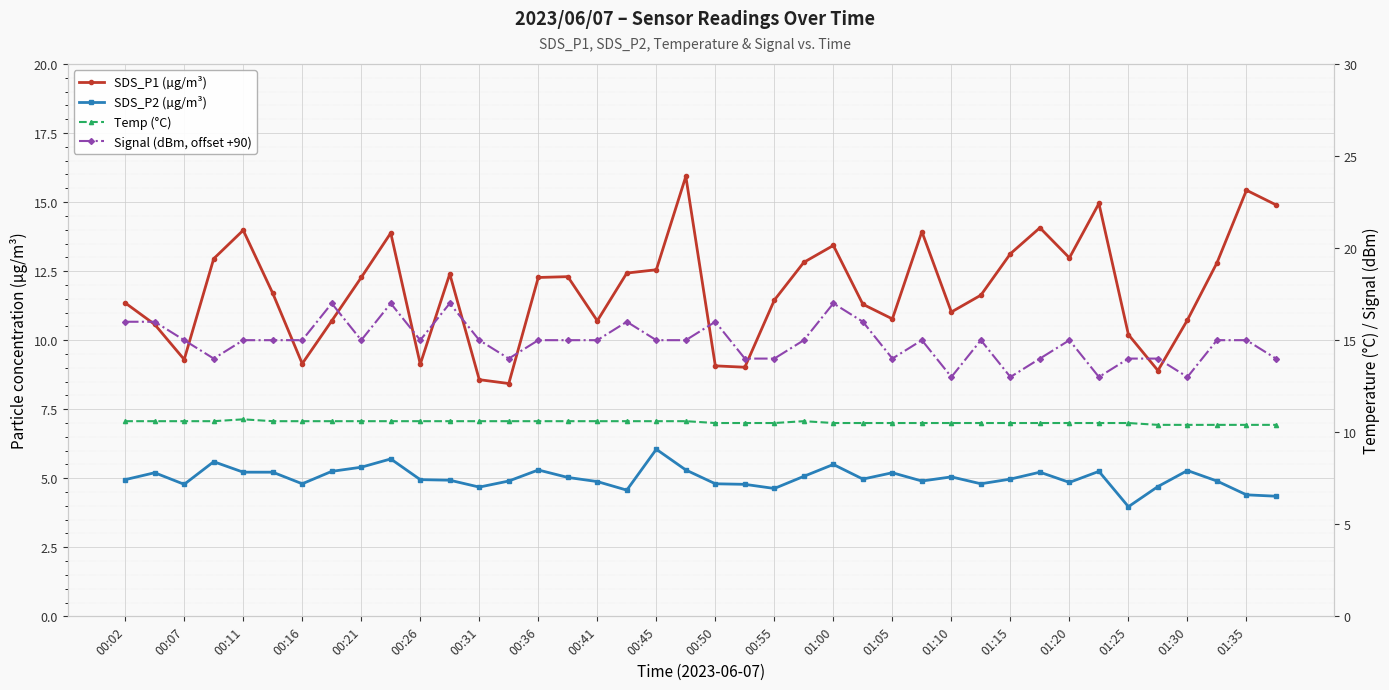

After their last crossing, which series has the higher values: SDS_P1 (µg/m³) or Signal (dBm, offset +90)?

SDS_P1 (µg/m³)